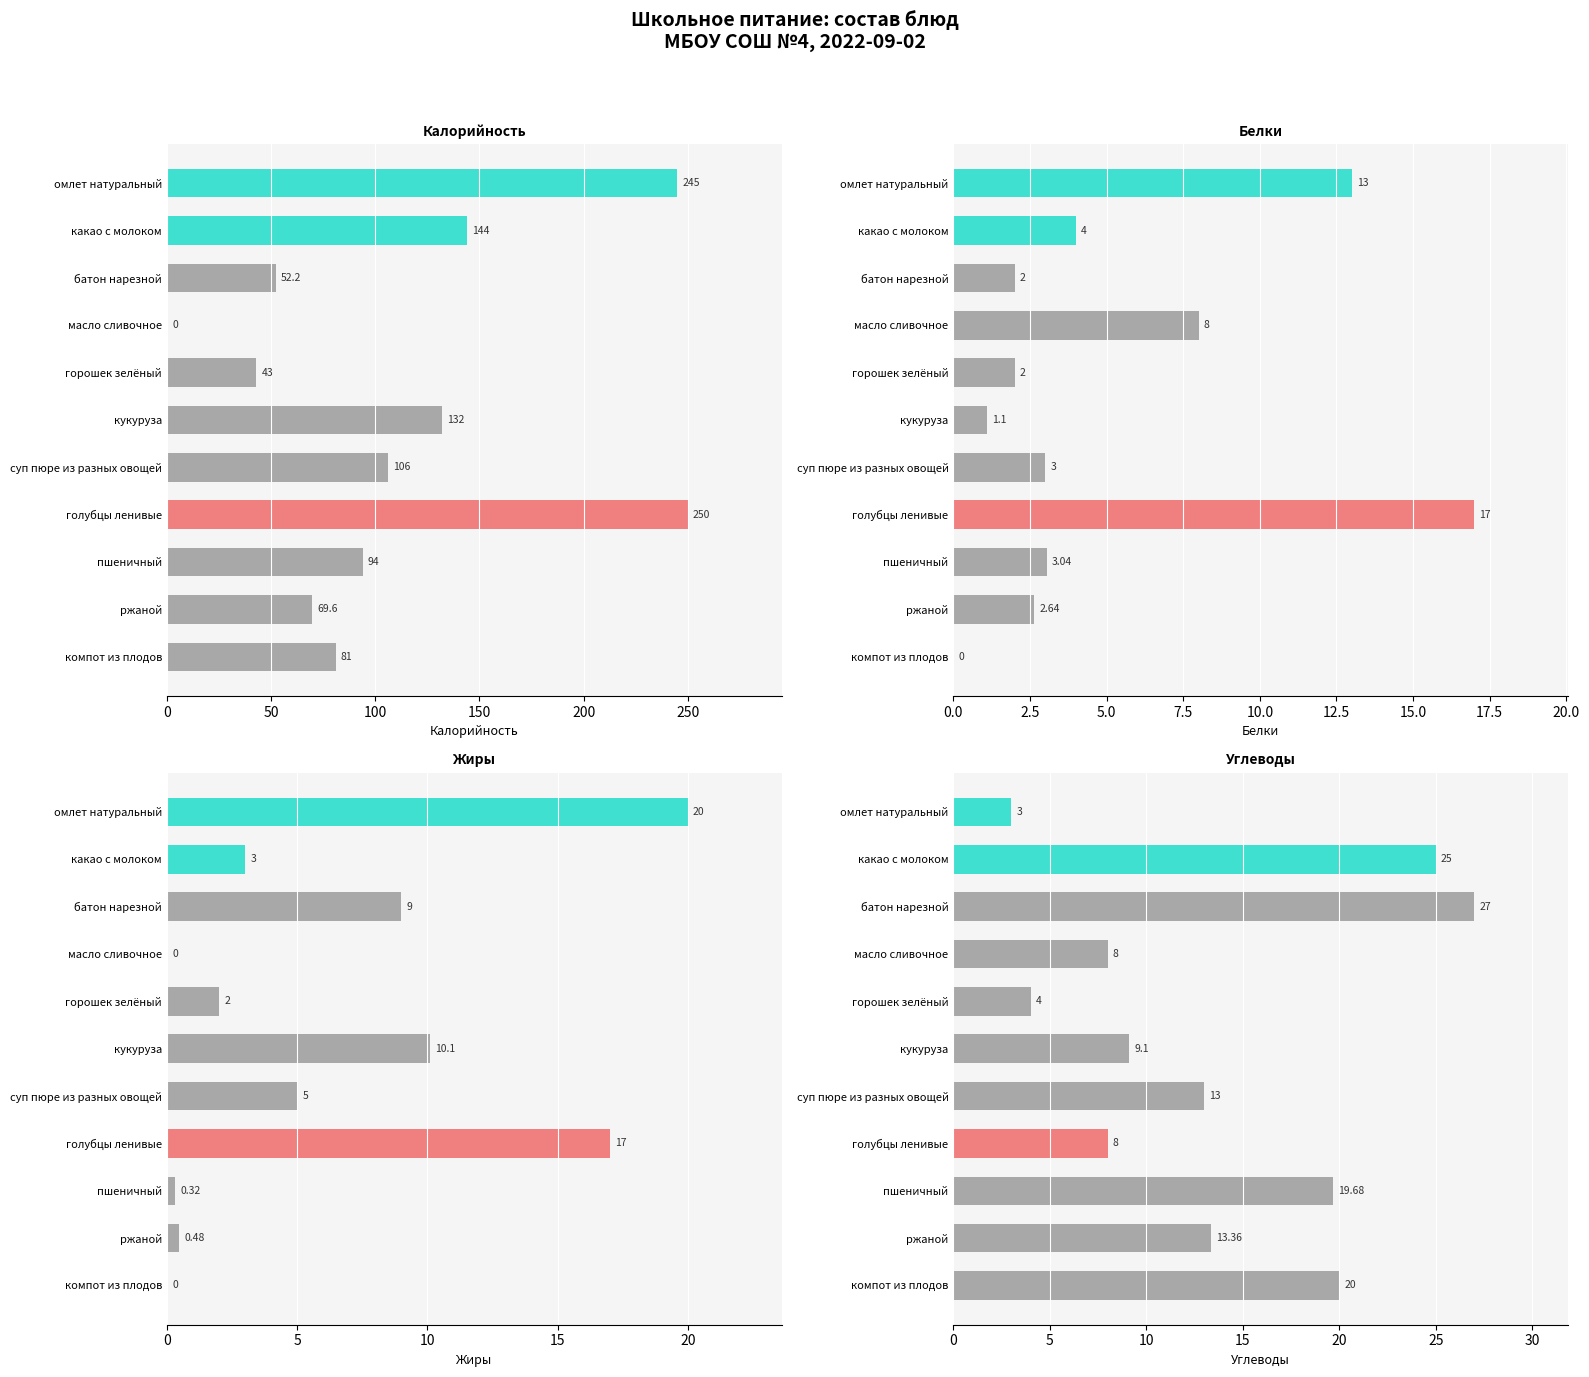

Reading left to right, what are all the values shown in this chart?

Калорийность: 245.0	144.0	52.2	0.0	43.0	132.0	106.0	250.0	94.0	69.6	81.0
Белки: 13.0	4.0	2.0	8.0	2.0	1.1	3.0	17.0	3.0	2.6	0.0
Жиры: 20.0	3.0	9.0	0.0	2.0	10.1	5.0	17.0	0.3	0.5	0.0
Углеводы: 3.0	25.0	27.0	8.0	4.0	9.1	13.0	8.0	19.7	13.4	20.0